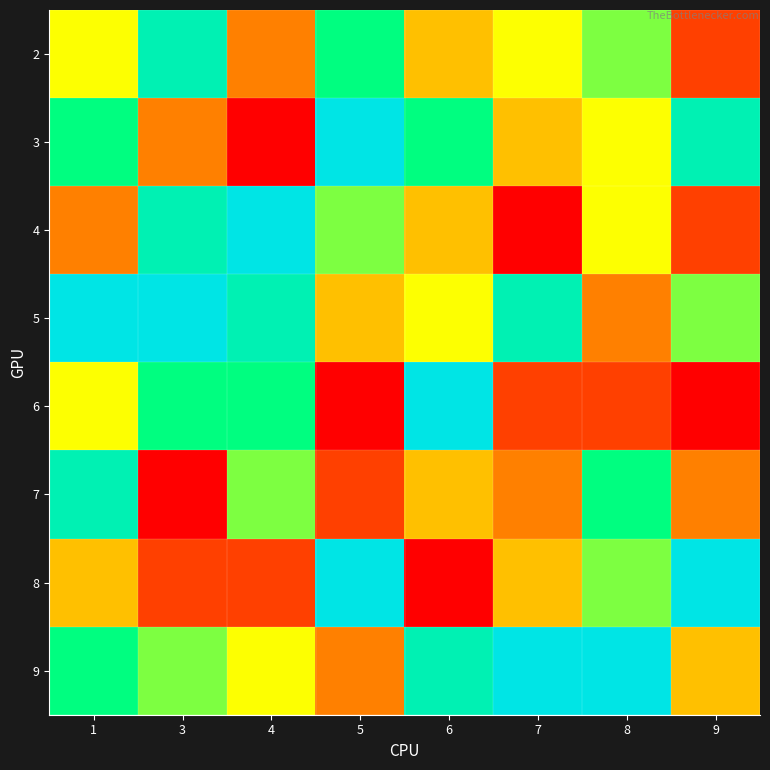

At which category does the chart reach its minimum across all series?

4